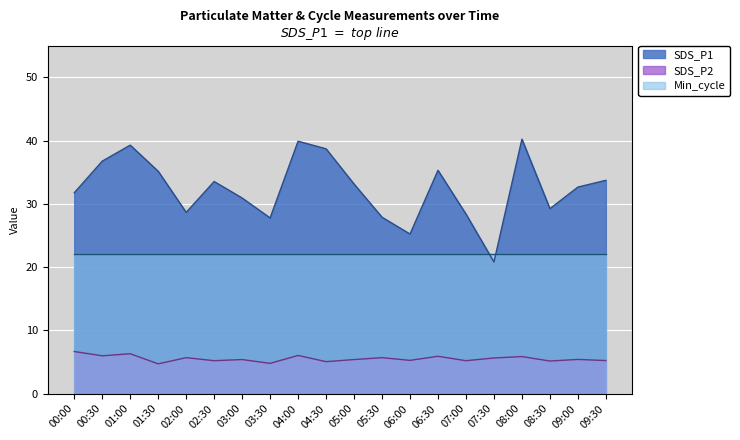

List the labels in order of SDS_P2 value, largest first.

00:00, 01:00, 04:00, 00:30, 06:30, 08:00, 02:00, 05:30, 07:30, 09:00, 03:00, 05:00, 06:00, 09:30, 02:30, 07:00, 08:30, 04:30, 03:30, 01:30